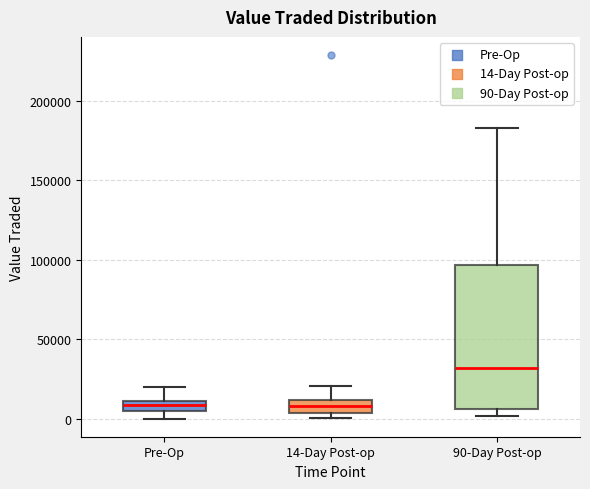

Where is the lower edge of the box for Pre-Op on the y-axis? The values are not printed on the chart, so give them approximately, as read against the axis.

5000